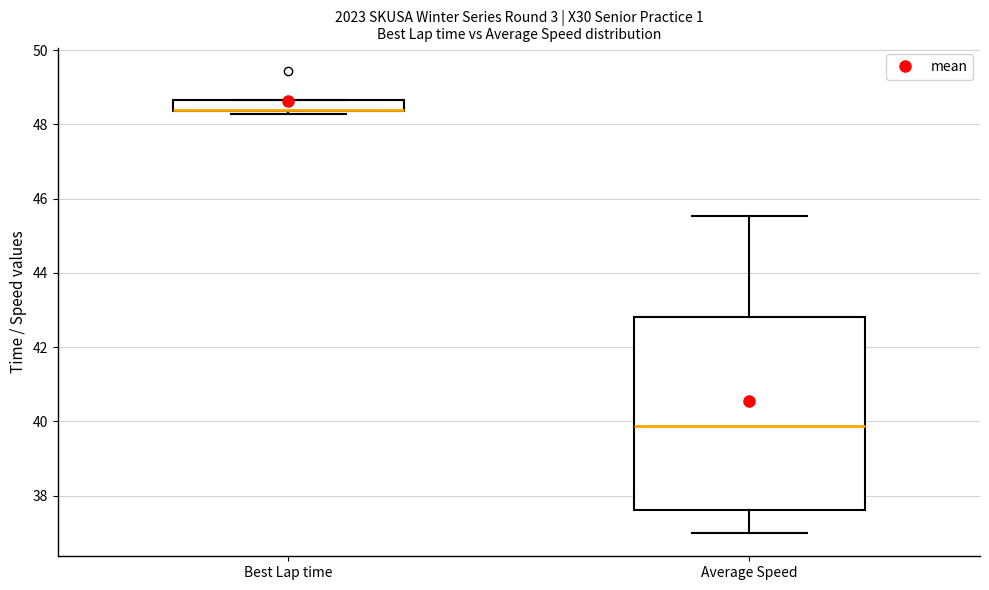

Where is the lower edge of the box for Best Lap time on the y-axis? The values are not printed on the chart, so give them approximately, as read against the axis.

48.4